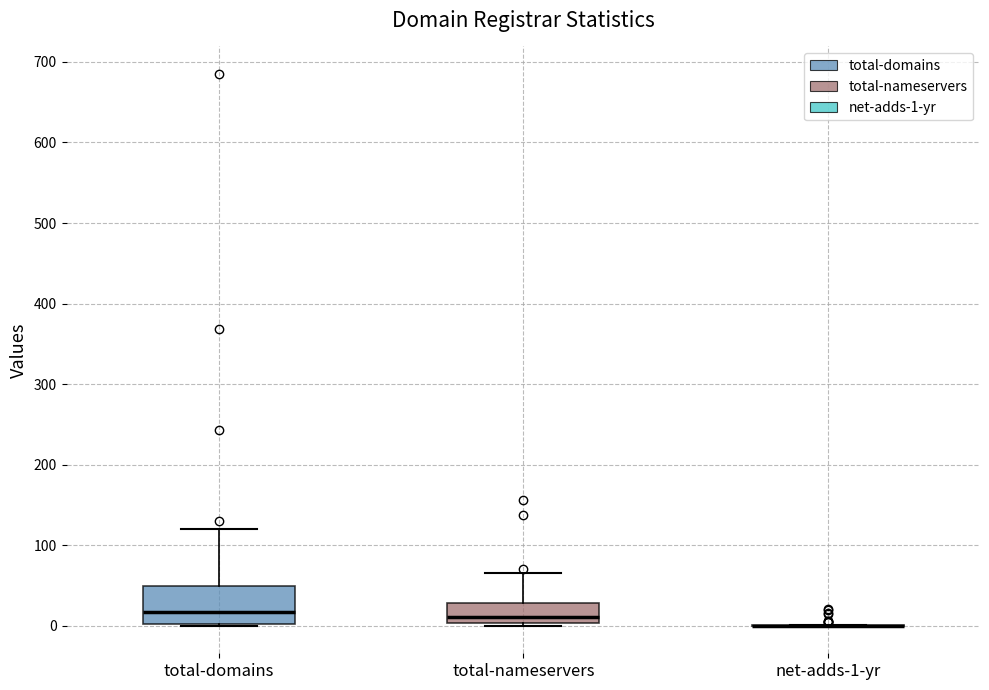

Reading left to right, read every box against the y-axis: the position of its median line, the range the box covers, and the ends of its whiskers. The values are not printed on the chart, so give them approximately, as read against the axis.

total-domains: median 20, box 0 to 50, whiskers 0 to 120
total-nameservers: median 10, box 0 to 30, whiskers 0 to 70
net-adds-1-yr: box collapsed to a line at 0, whiskers 0 to 0